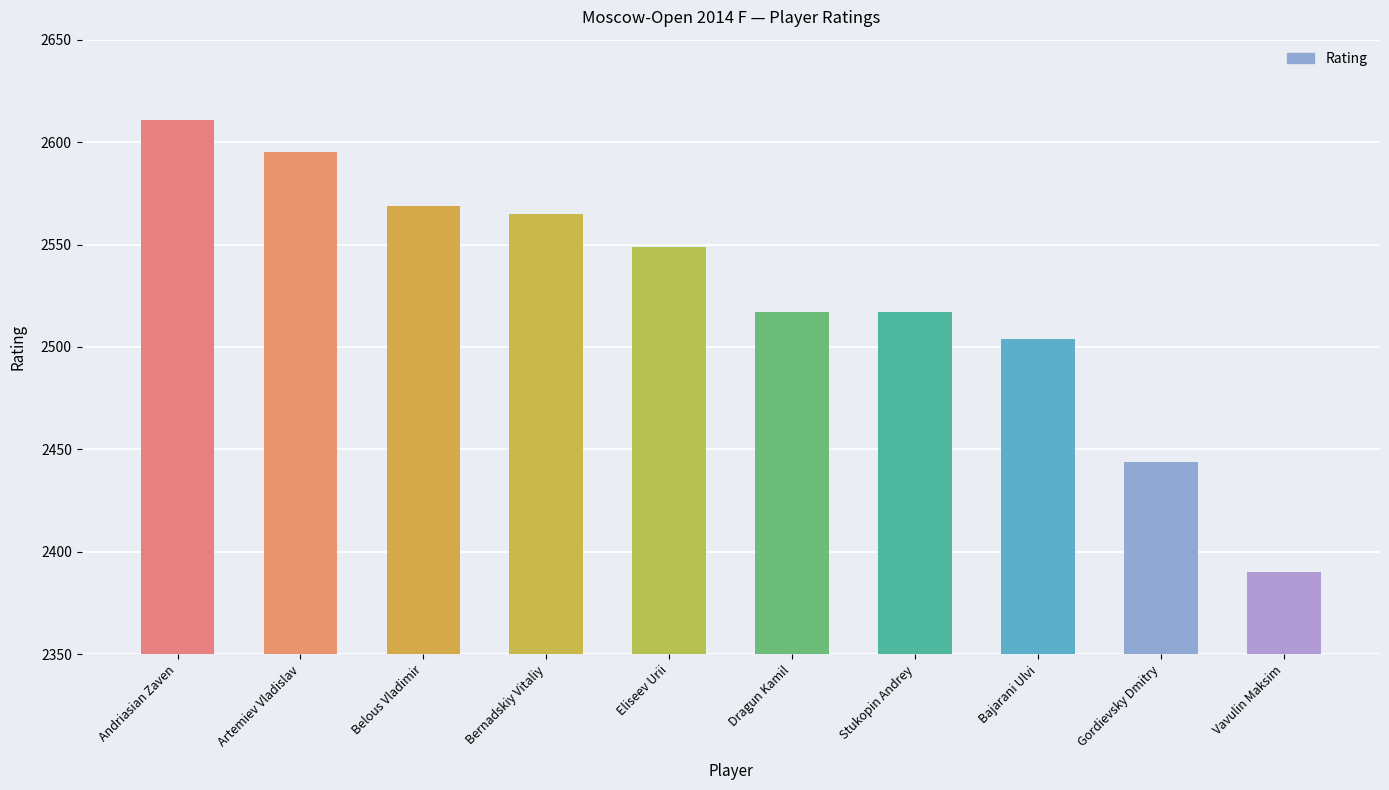

What is the value of the 7th bar from the left?

2517